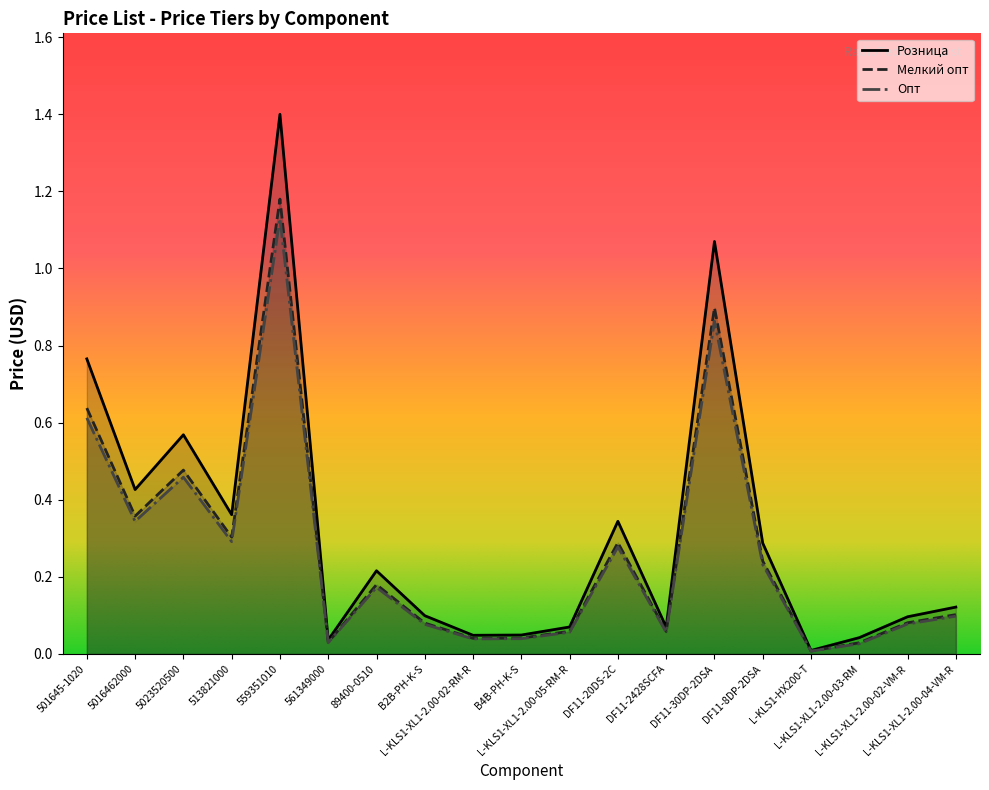

At which category does Розница reach its first local peak?

5023520500